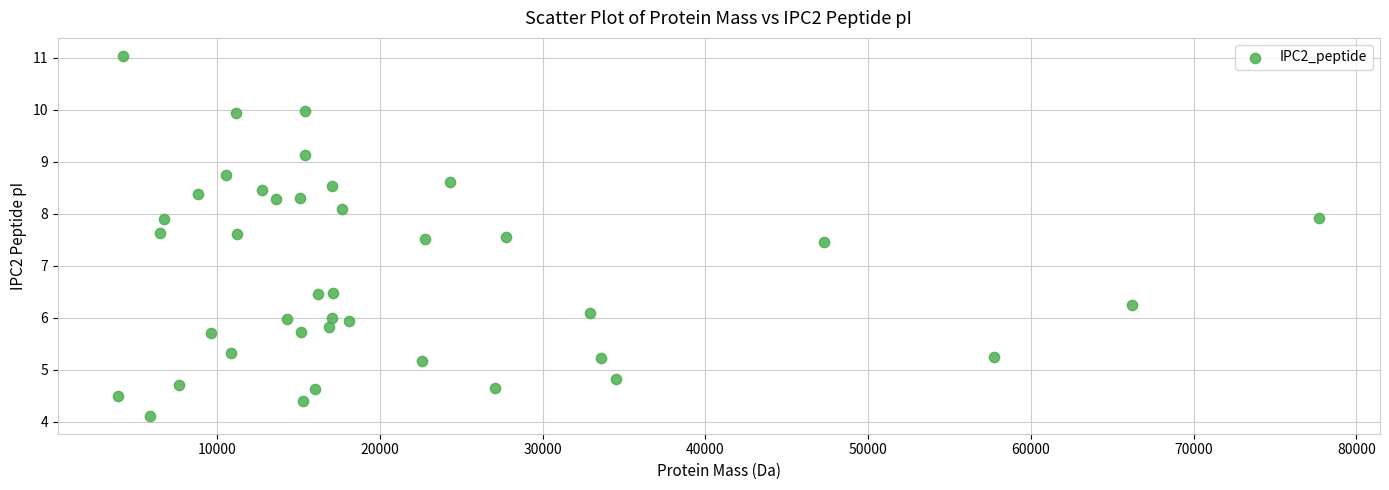

What is the range of X values (max minus min)?

73816.1